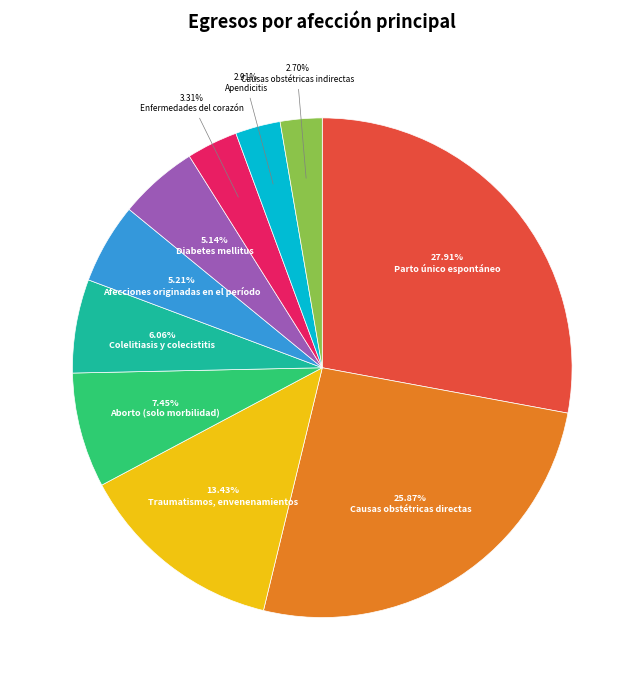

Is there a majority slice in this chart?

No